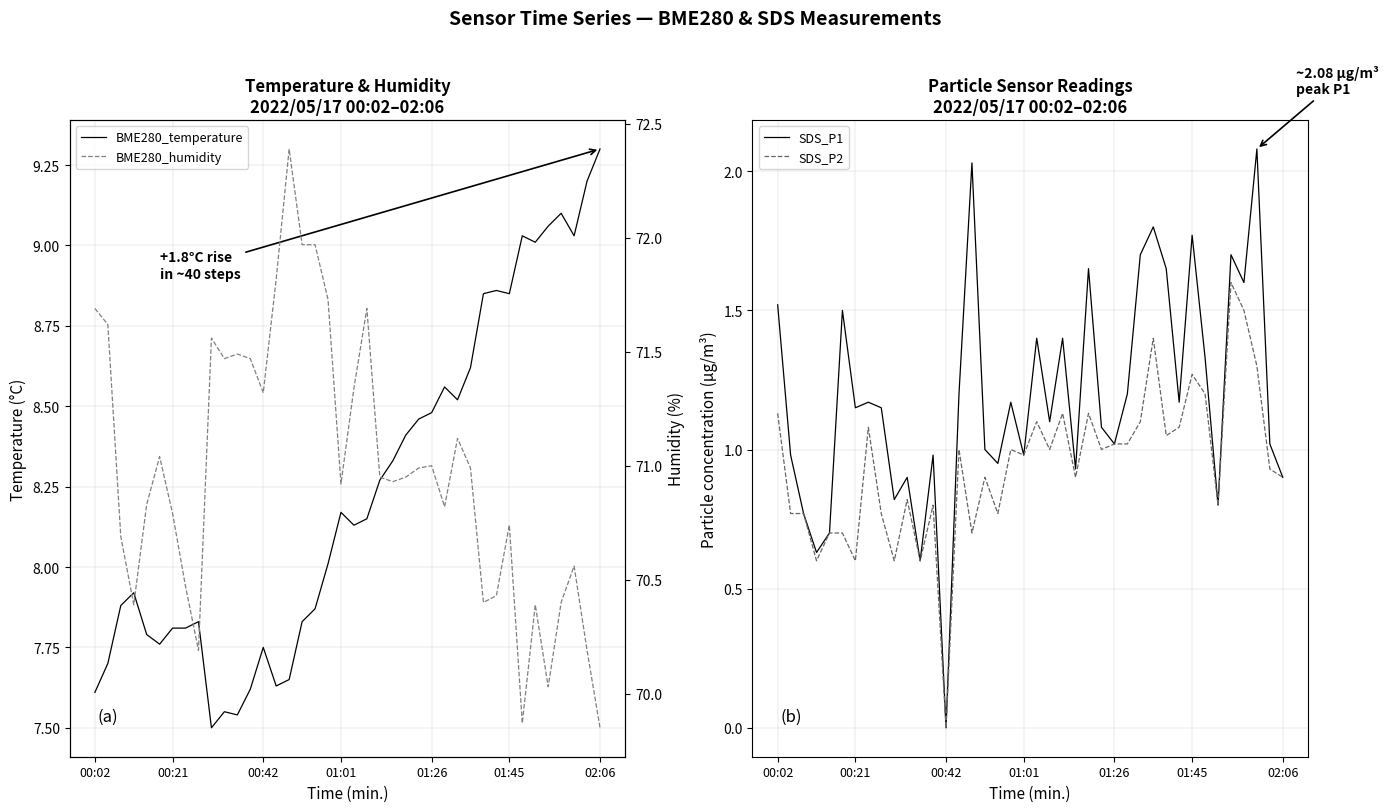

Between 20 and 30, which series saw the biggest shift?

BME280_humidity